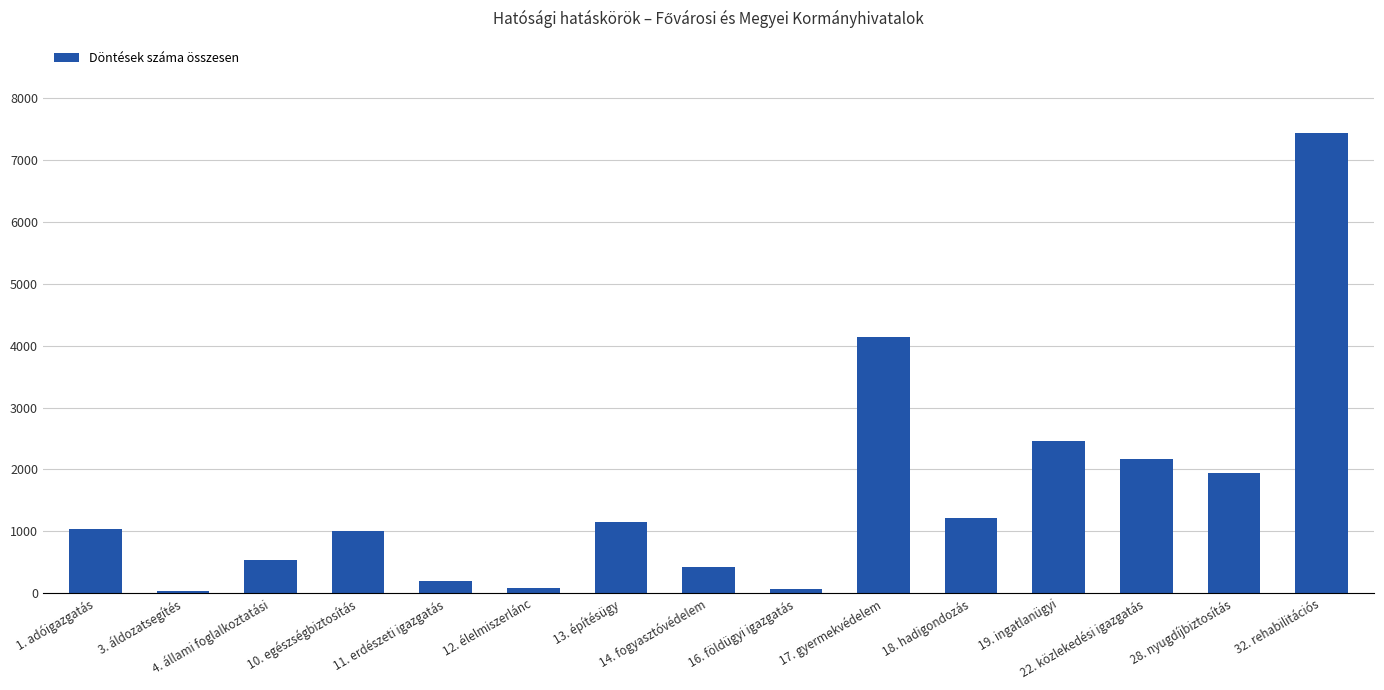

What value does the data have at 28. nyugdíjbiztosítás?

1949